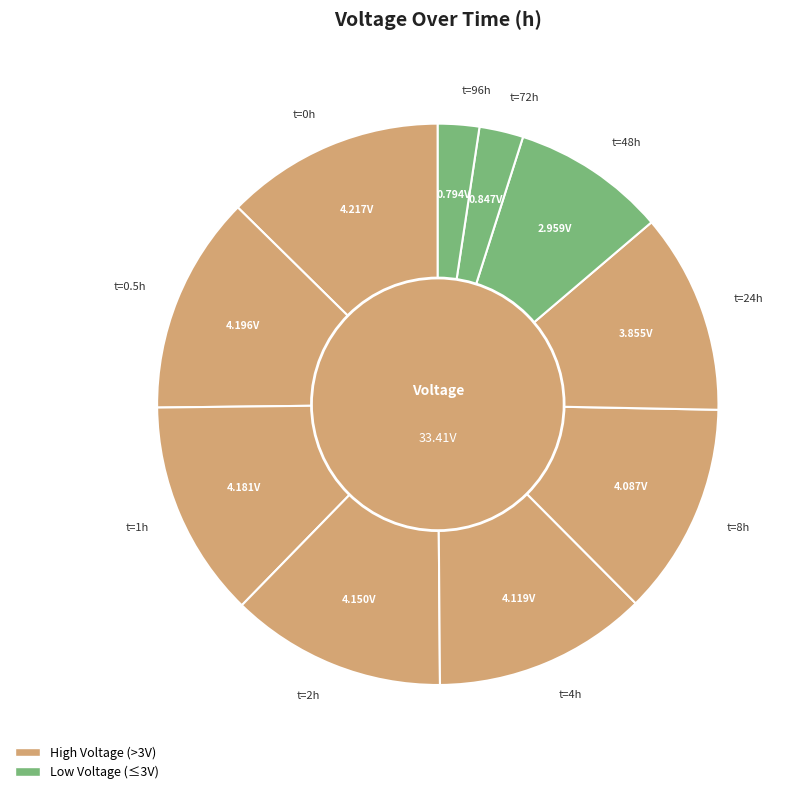

Is there any slice that represents more than half of the pie?

No